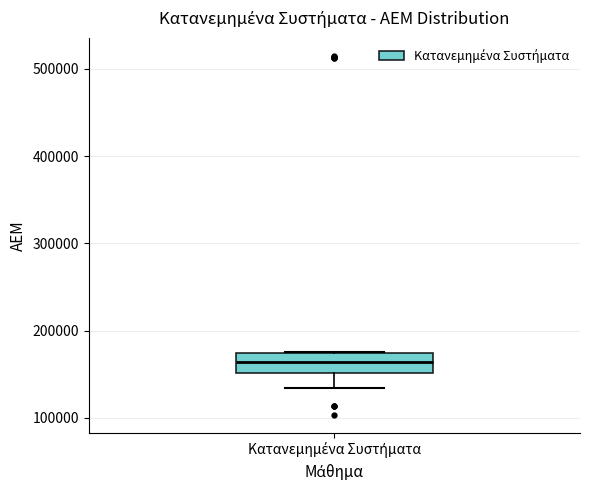

Transcribe this box plot: give where the median line is, the range the box spans, and where the two whiskers end, as read against the y-axis. The values are not printed on the chart, so give them approximately, as read against the axis.

median 160000, box 150000 to 170000, whiskers 130000 to 180000